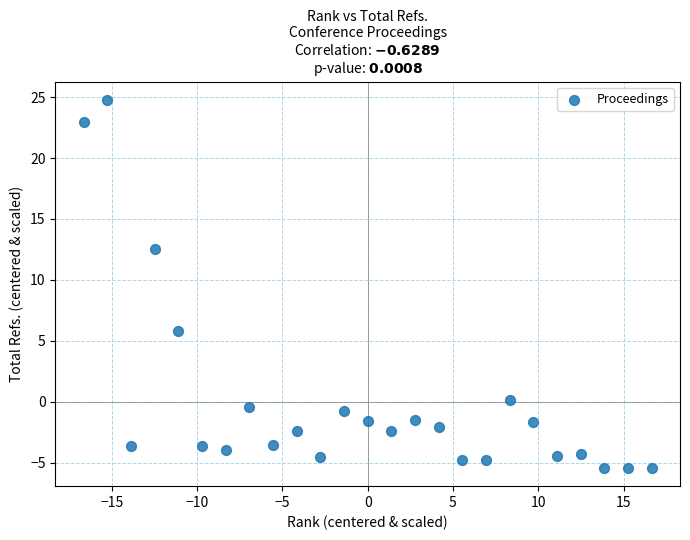

What Y value in the scatter plot is closest to 9?

5.8